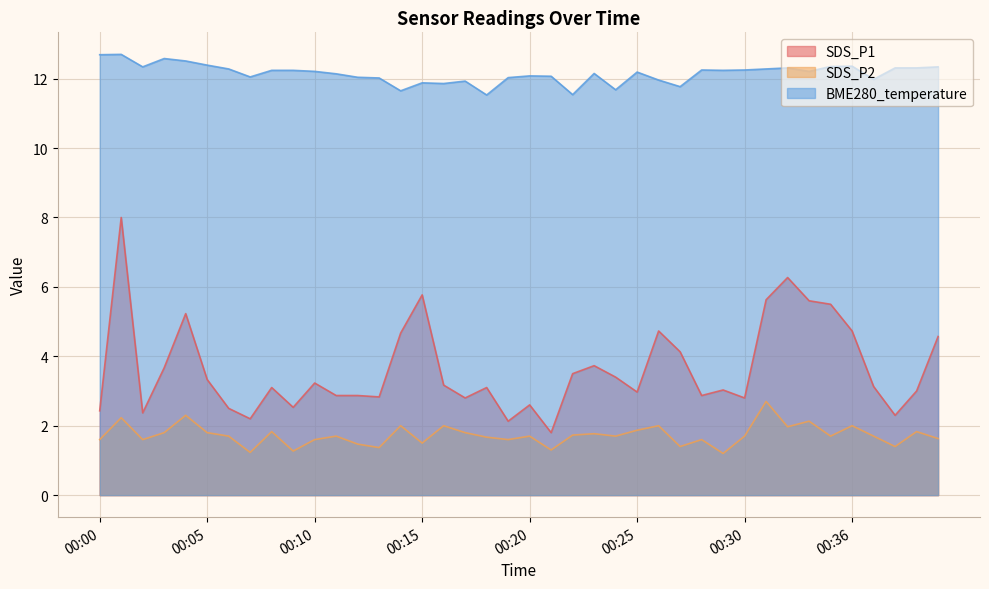

Does the chart display data point markers on the line(s)?

No